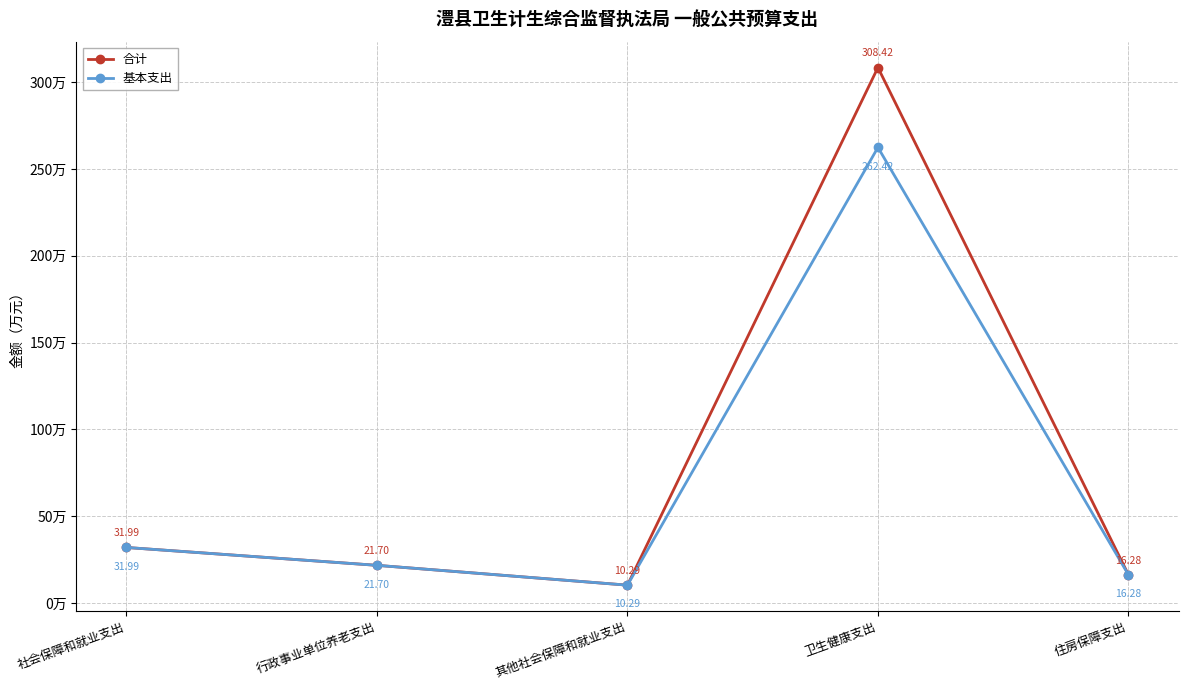

What is the sum of all 基本支出 values?

342.7